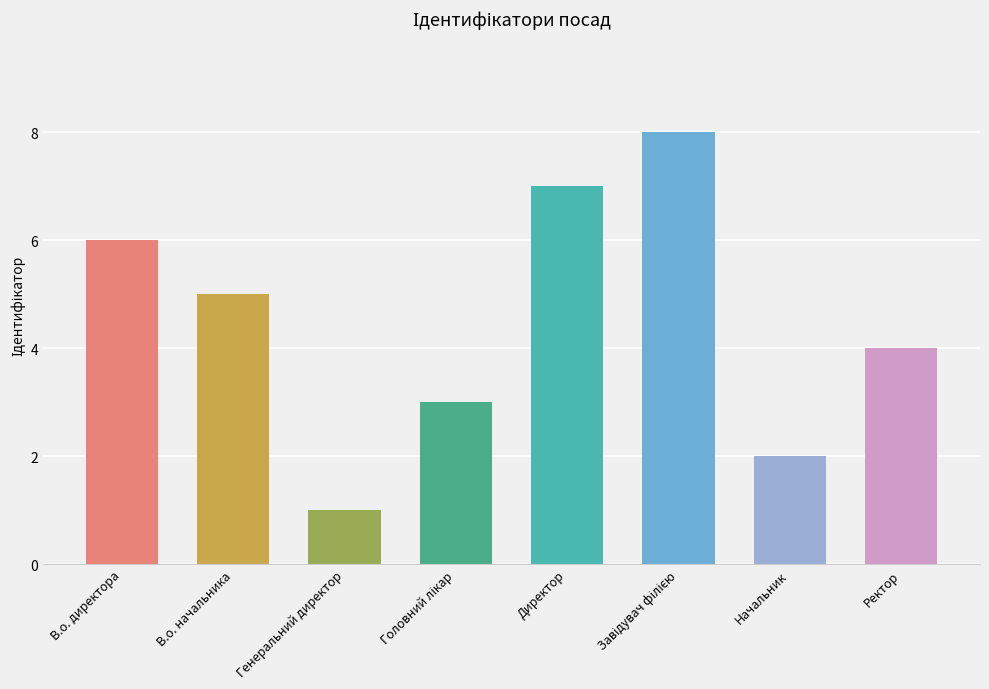

What is the difference between the values at Ректор and Начальник?

2